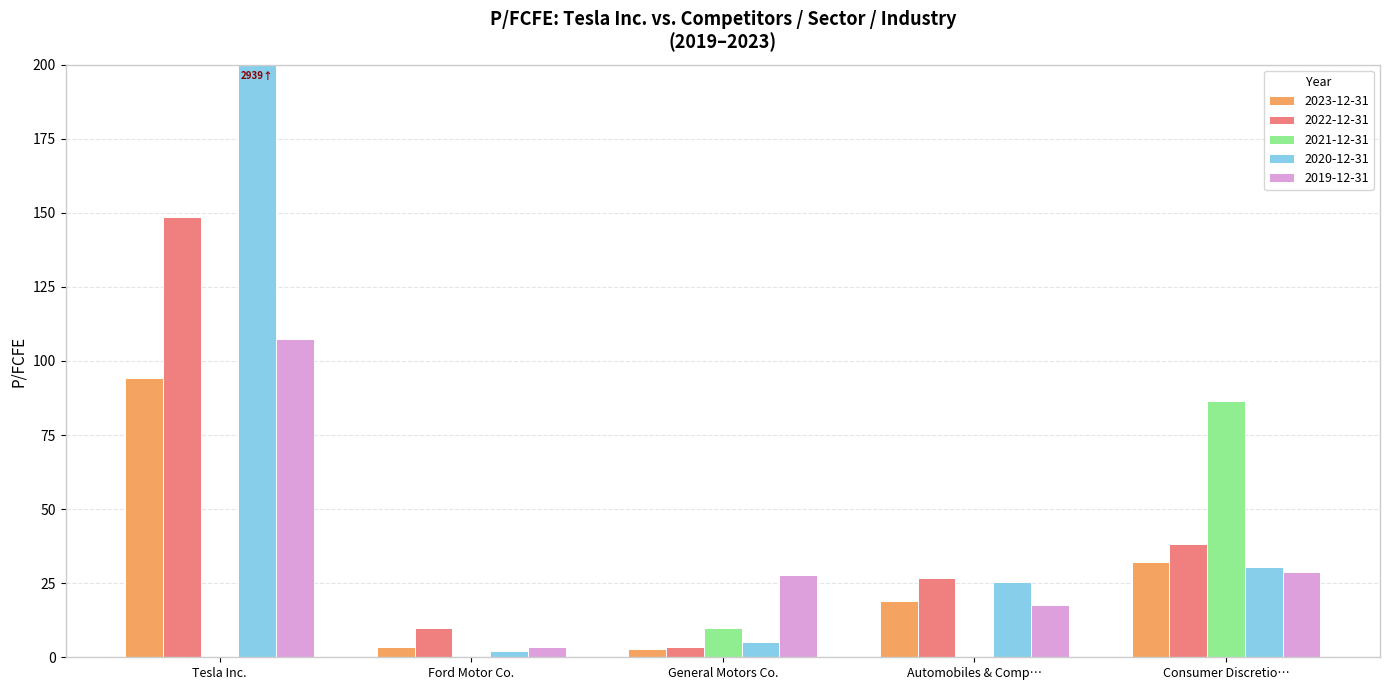

What position from the right is Ford Motor Co.?

4